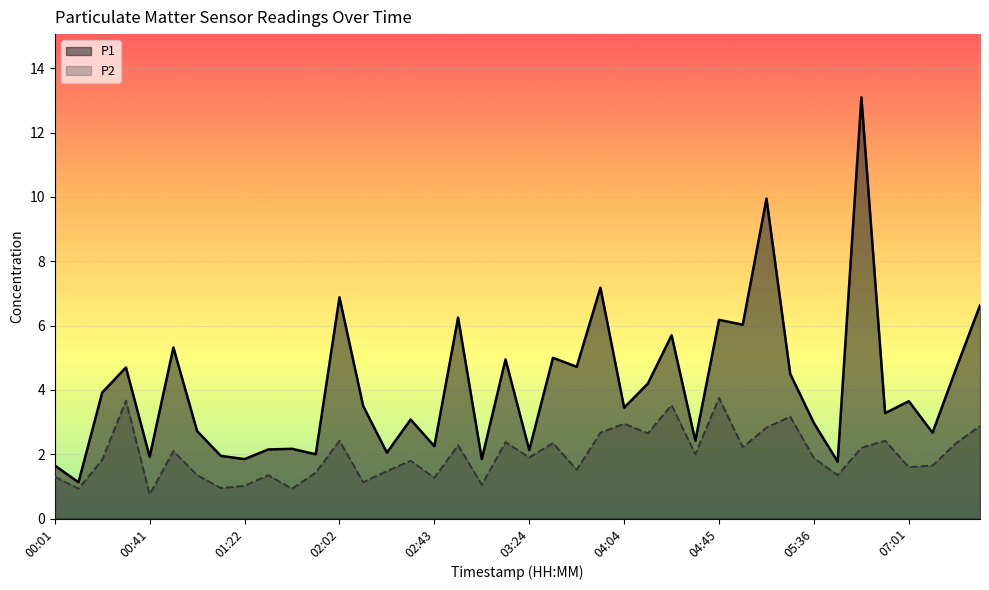

True or false: P2 and P1 intersect in this chart.

False